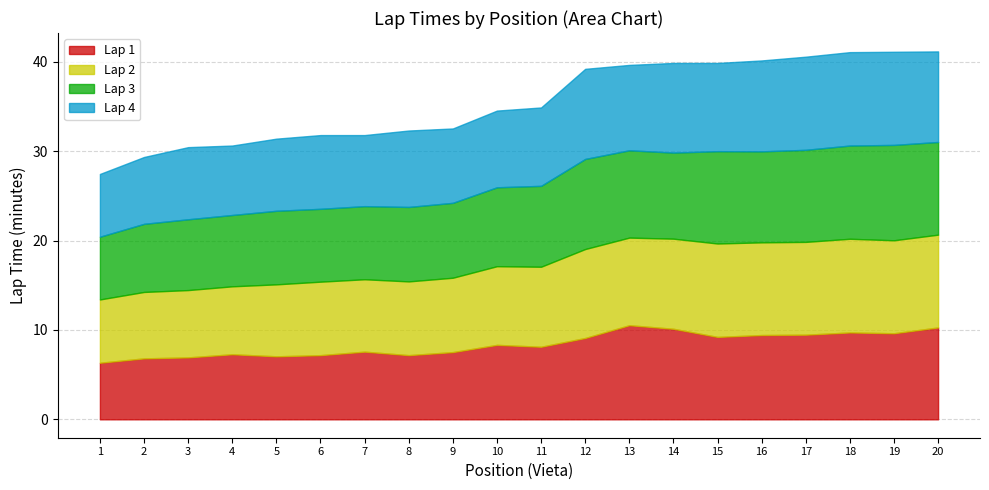

In Lap 1, how many points are lower than both neighbors (excluding endpoints)?

5